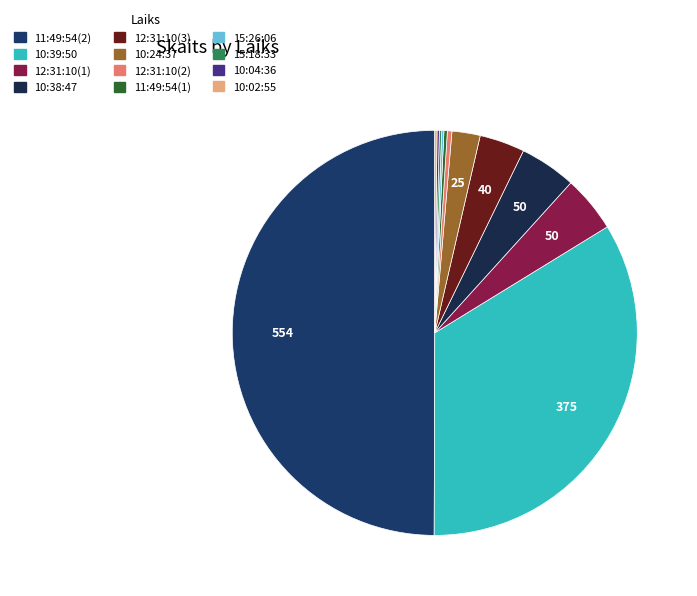

Is there a majority slice in this chart?

No